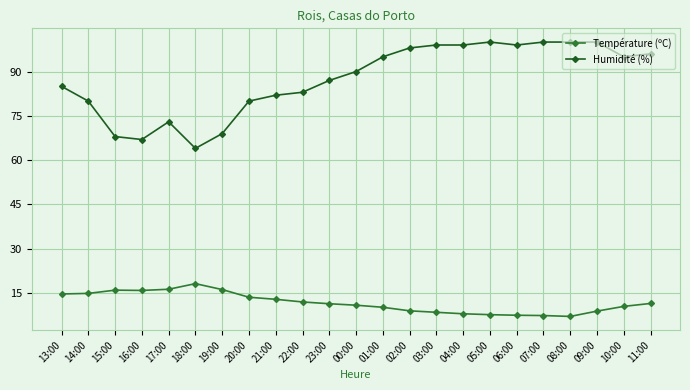

Which category has the lowest value in the Humidité (%) series?

18:00